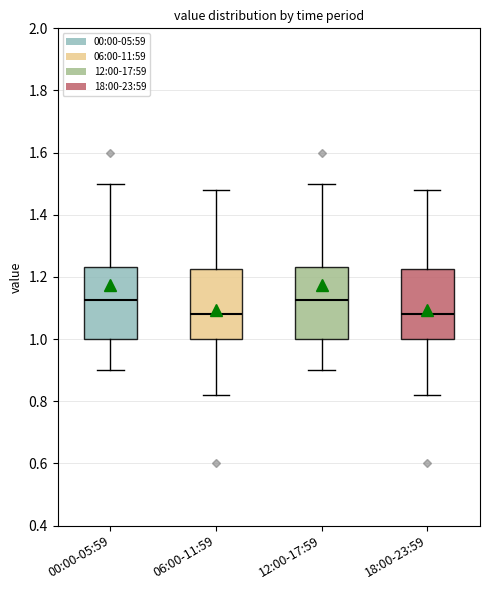

Reading left to right, read every box against the y-axis: the position of its median line, the range the box covers, and the ends of its whiskers. The values are not printed on the chart, so give them approximately, as read against the axis.

00:00-05:59: median 1.12, box 1.00 to 1.24, whiskers 0.90 to 1.50
06:00-11:59: median 1.08, box 1.00 to 1.22, whiskers 0.82 to 1.48
12:00-17:59: median 1.12, box 1.00 to 1.24, whiskers 0.90 to 1.50
18:00-23:59: median 1.08, box 1.00 to 1.22, whiskers 0.82 to 1.48